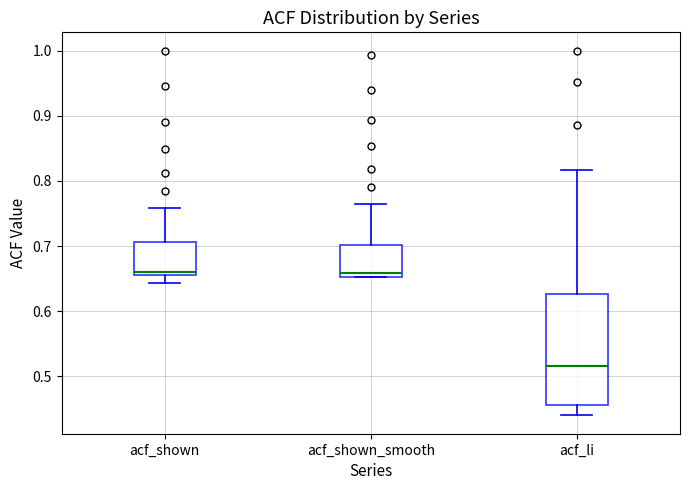

Where does the lower whisker of the box for acf_li end on the y-axis? The values are not printed on the chart, so give them approximately, as read against the axis.

0.44